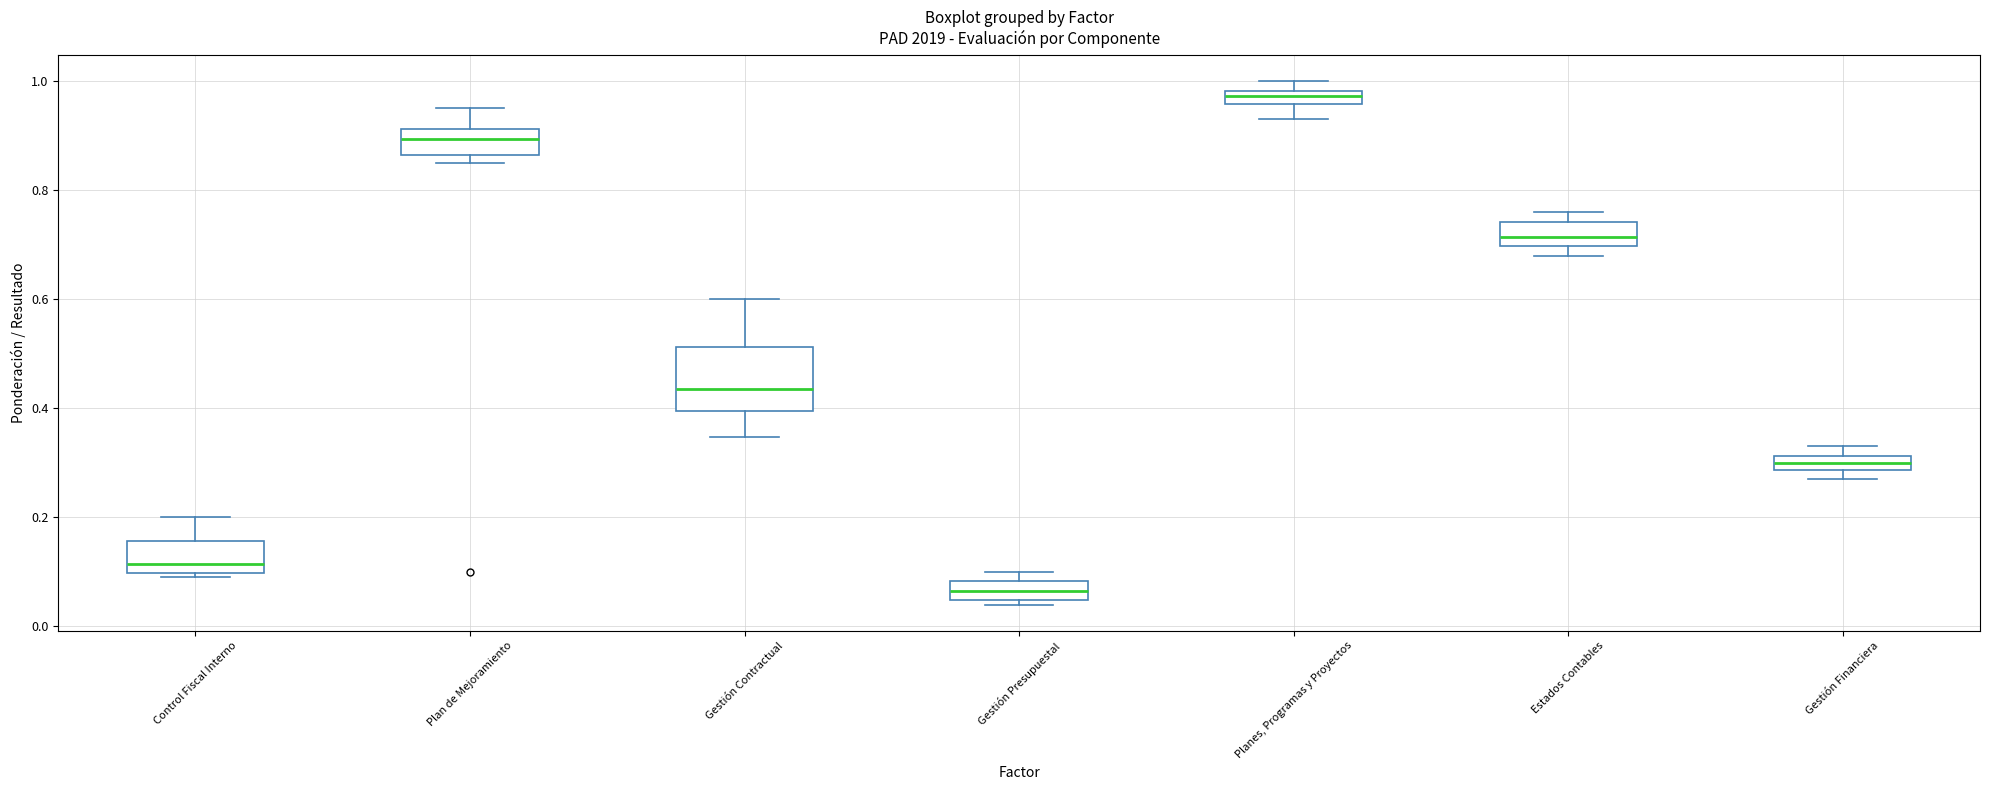

Which box is the tallest, from its lower edge to its upper edge?

Gestión Contractual